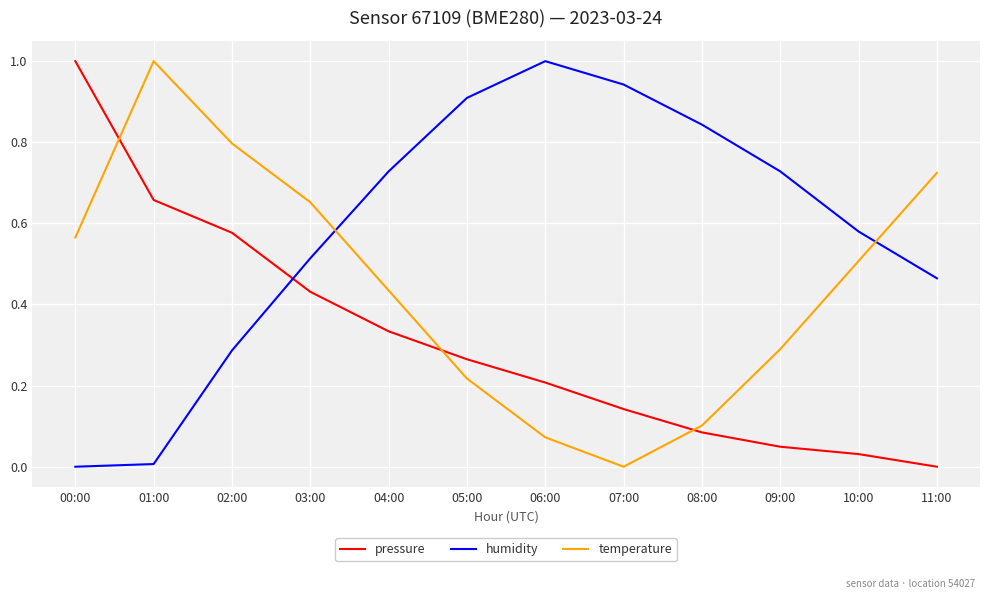

What is the difference between the maximum and minimum values in the pressure series?

1.0